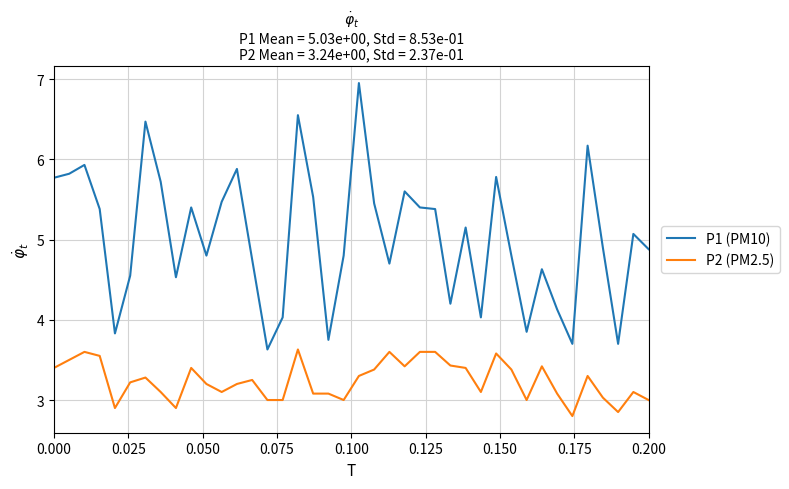

Which series has the widest spread of values?

P1 (PM10)